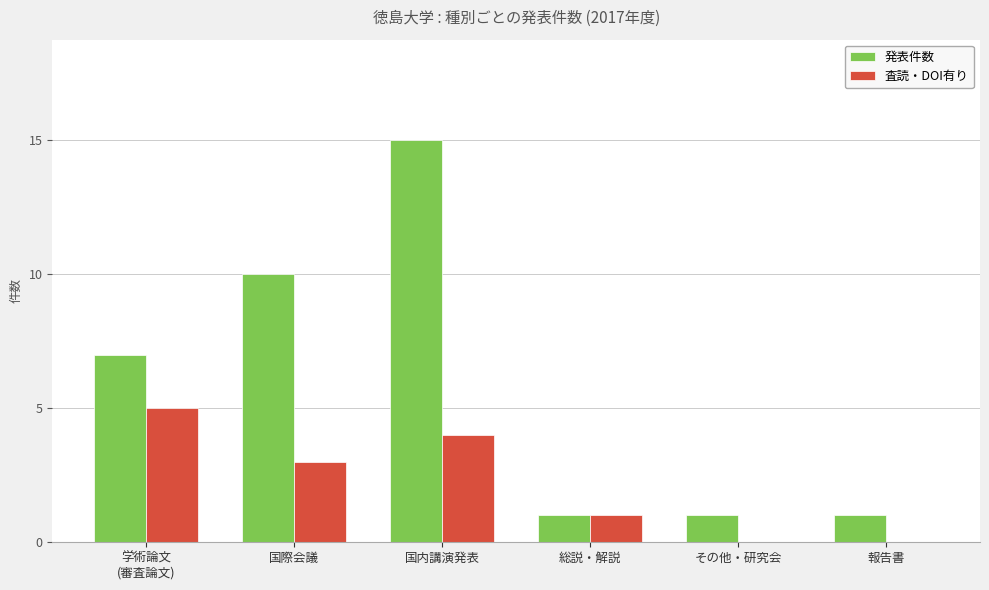

What is the sum of the 査読・DOI有り values at 総説・解説 and 国内講演発表?

5